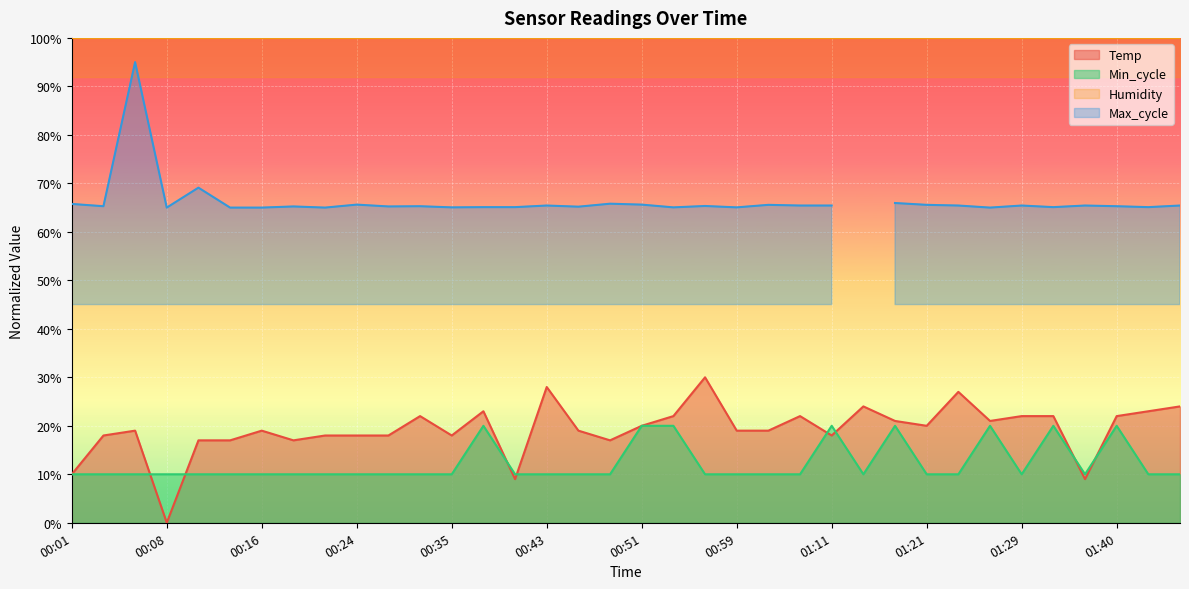

What position from the right is 01:27?

7